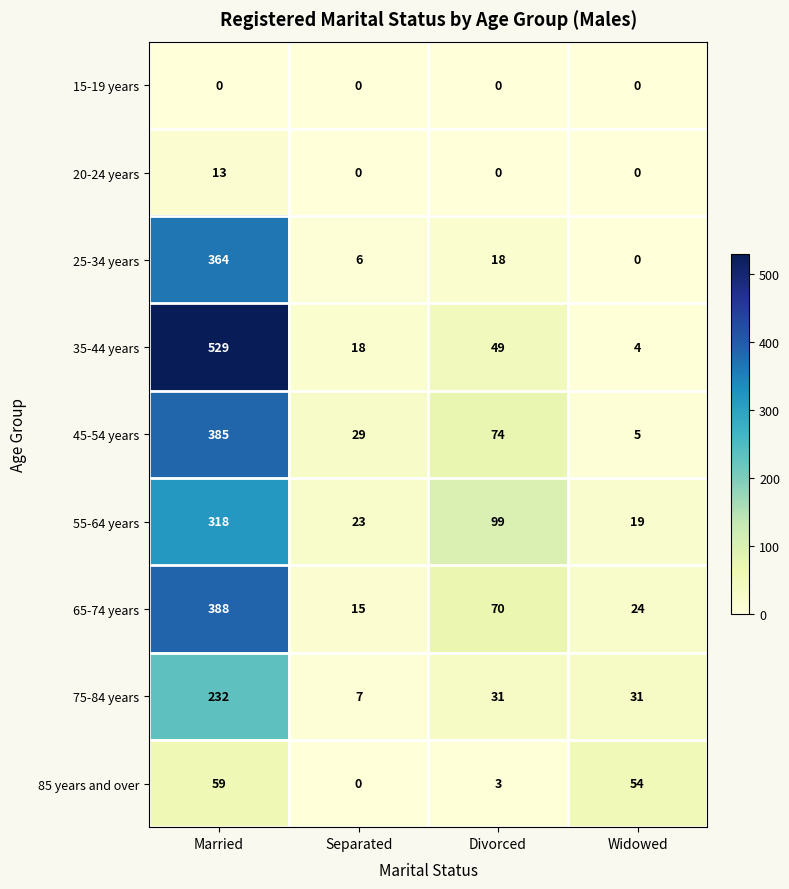

At which label does 25-34 years first exceed 18?

Married